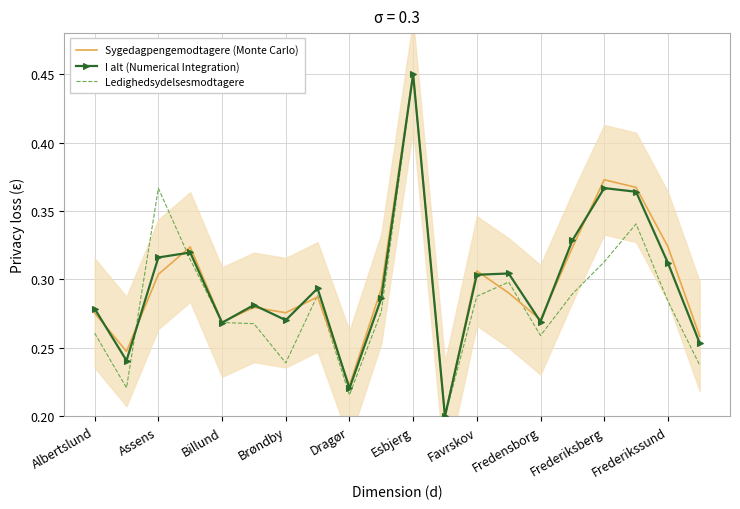

True or false: I alt (Numerical Integration) has a value of 0.1 at Fredensborg.

False